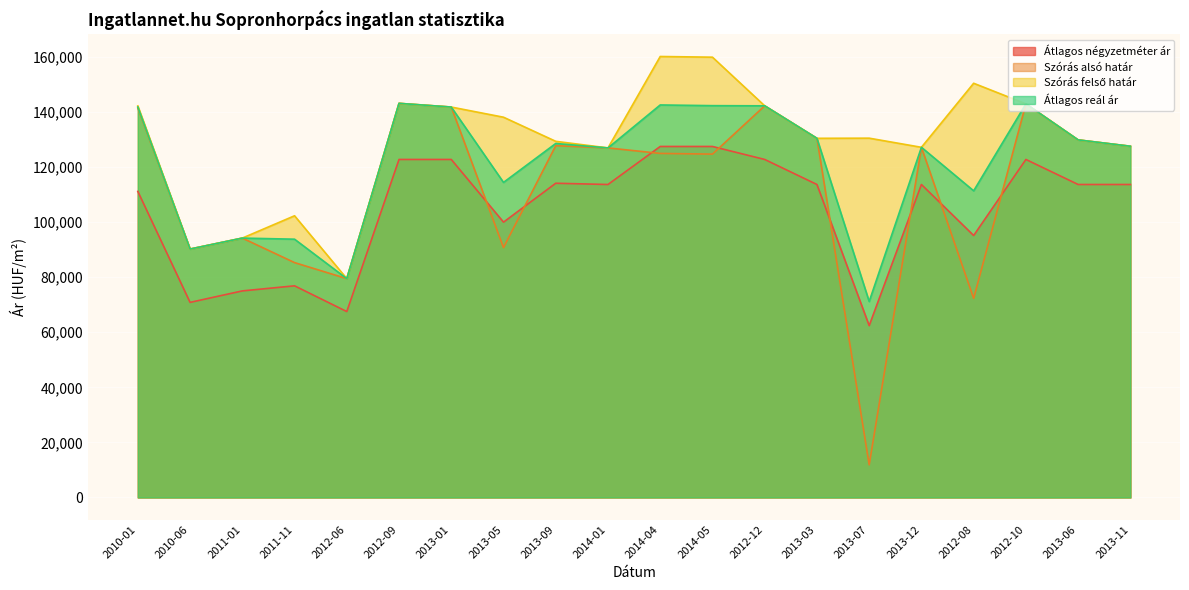

What is the value of the Szórás alsó határ point at the 19th from the left?

129832